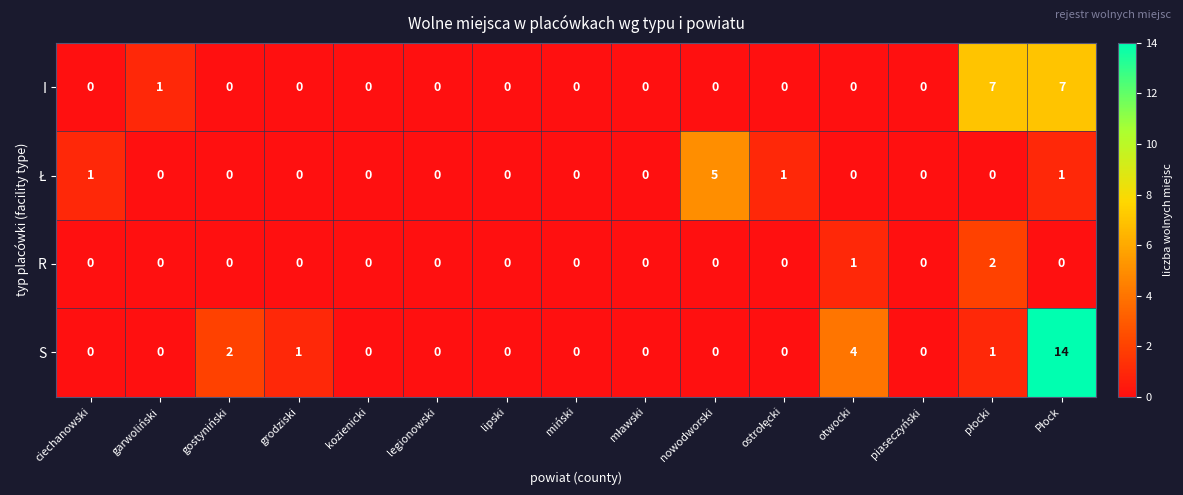

What is the maximum value shown in the chart?

14